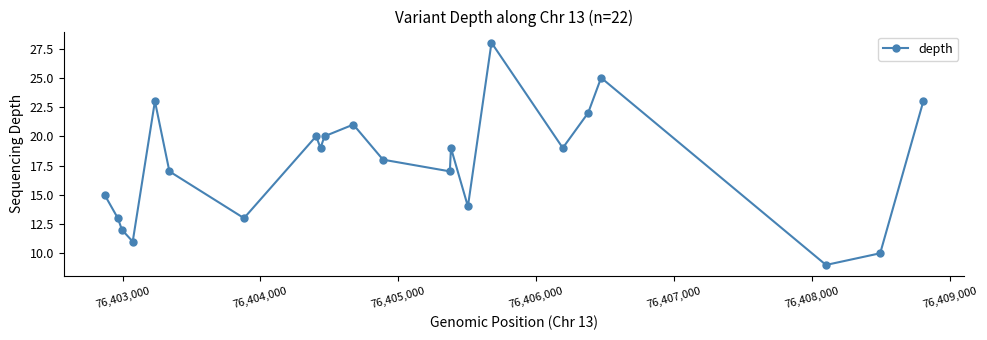

What is the value of the 1st point from the left?

15